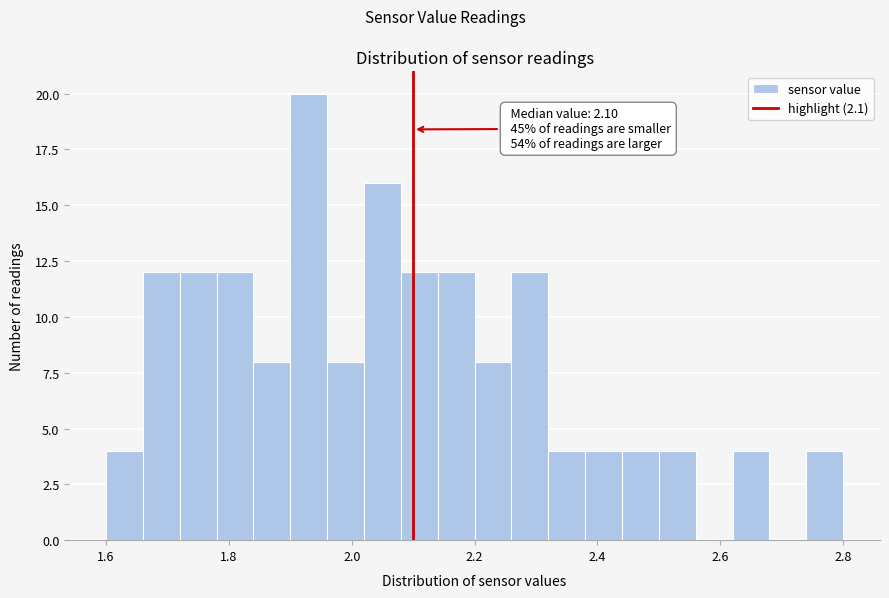

Around what value on the x-axis is the tallest bar? Give the approximate position of its centre, as read against the axis.

1.94